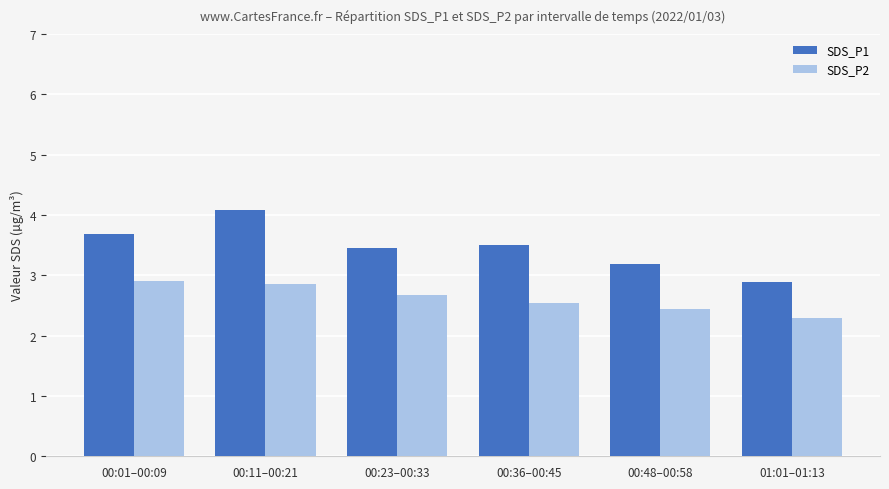

What is the maximum value shown in the chart?

4.1